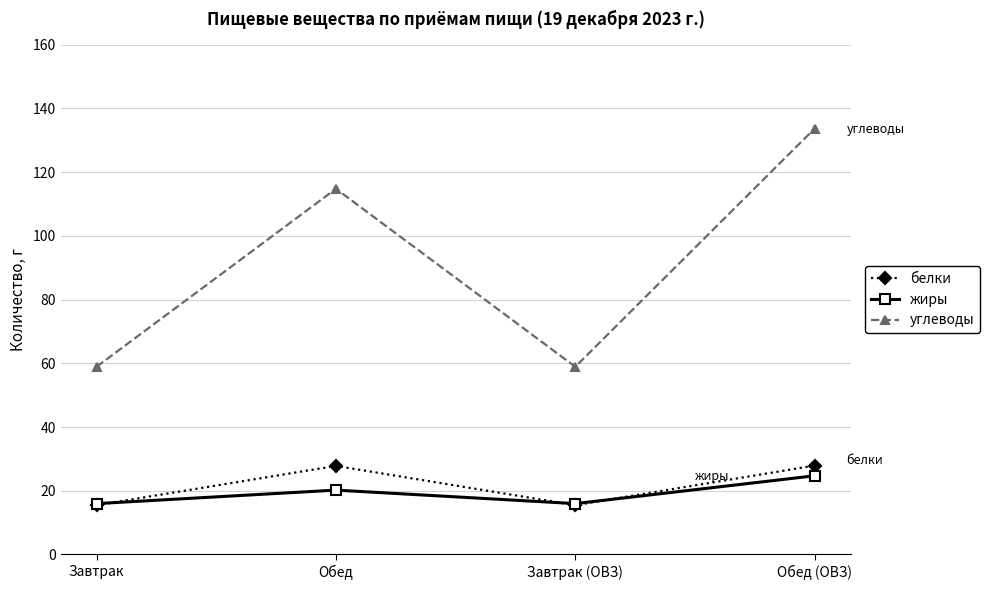

Which series ends up on top after the final intersection of жиры and белки?

белки